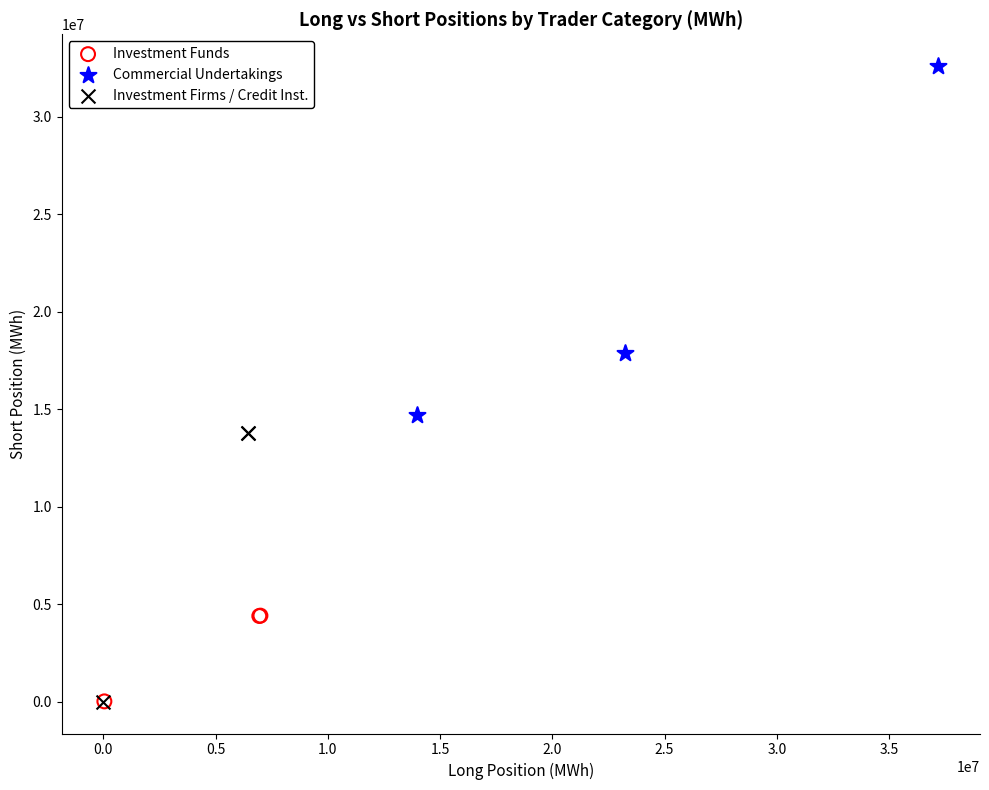

Which series reaches the maximum Y coordinate?

Commercial Undertakings